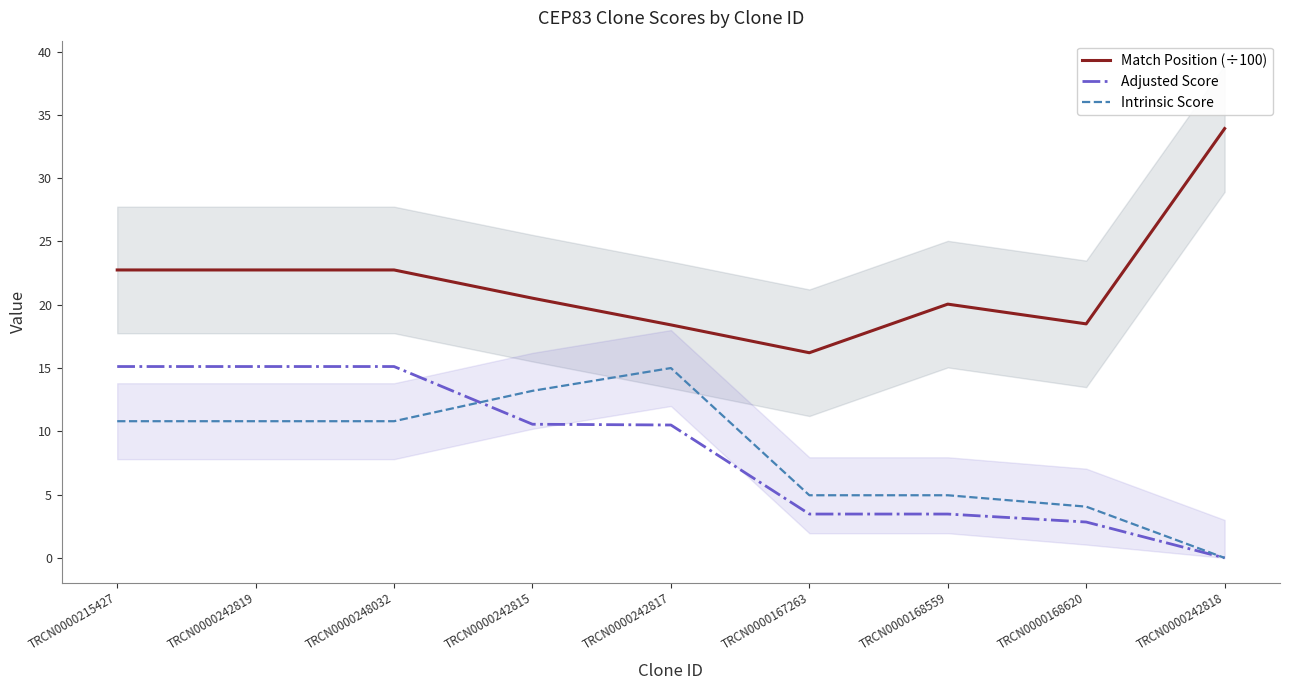

What is the label of the 4th point from the left?

TRCN0000242815